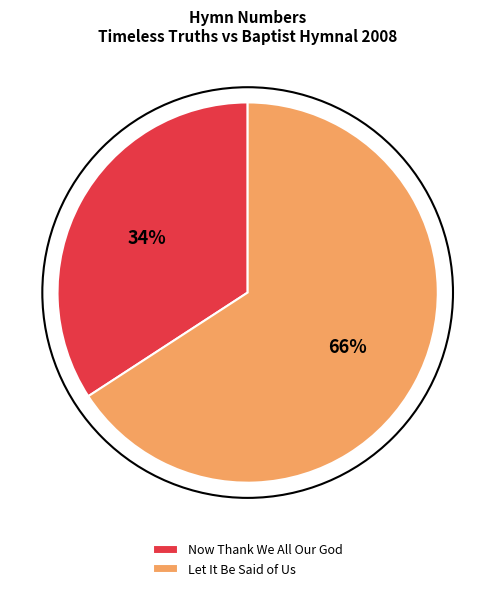

Rank the categories by value from highest to lowest.

Let It Be Said of Us, Now Thank We All Our God